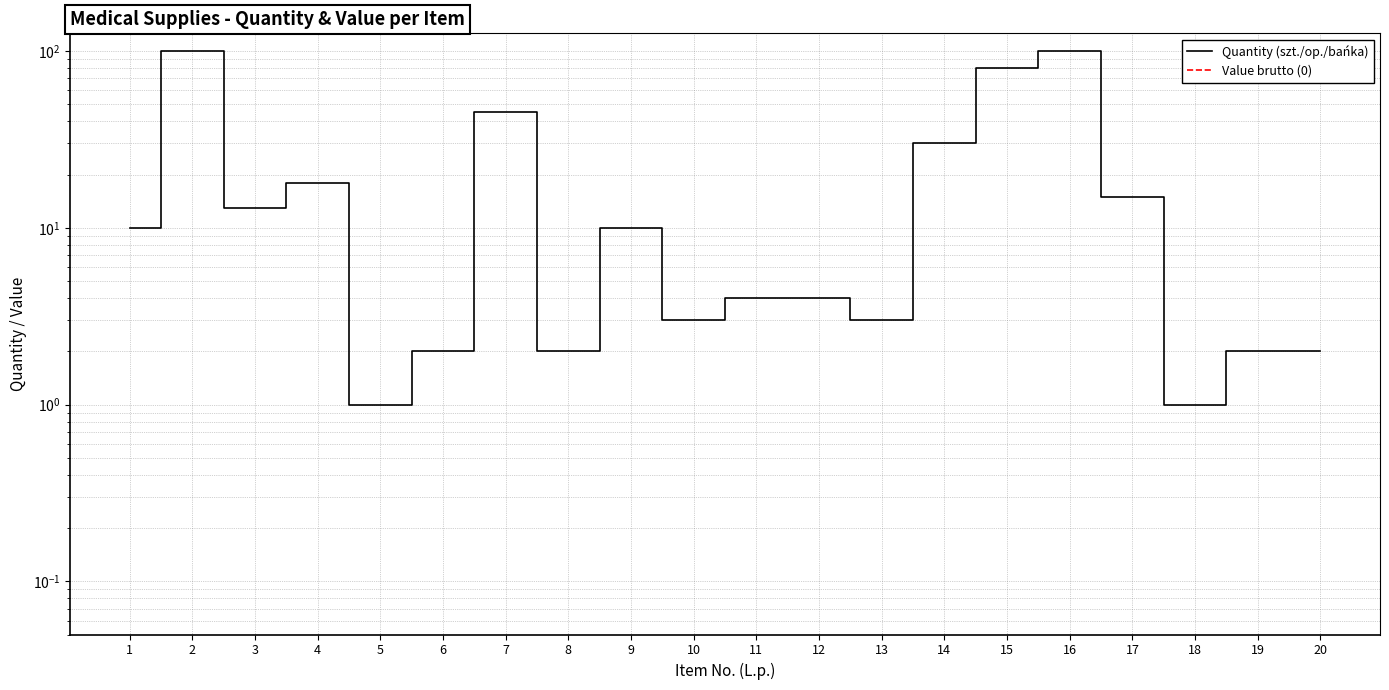

Reading left to right, transcribe all the data shown in this chart.

Quantity (szt./op./bańka): 10	100	13	18	1	2	45	2	10	3	4	4	3	30	80	100	15	1	2	2
Value brutto (0): 0	0	0	0	0	0	0	0	0	0	0	0	0	0	0	0	0	0	0	0